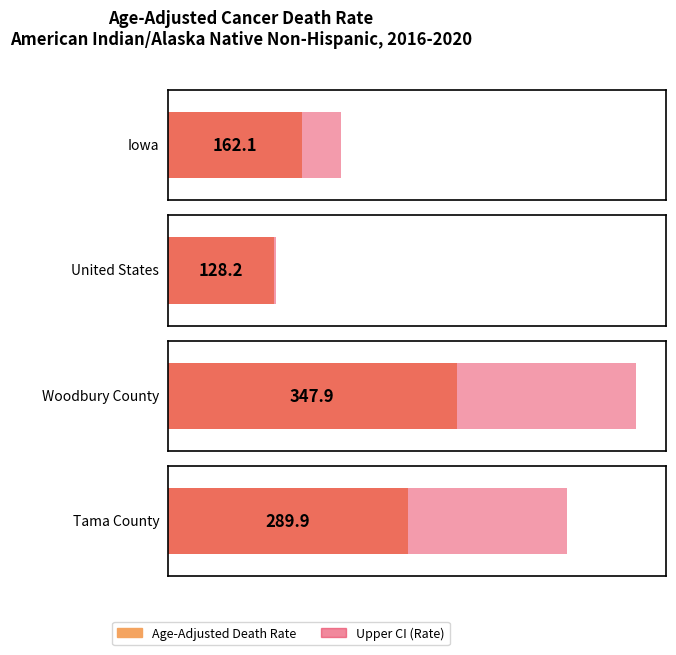

What is the value of the Age-Adjusted Death Rate bar at the 2nd from the left?

128.2